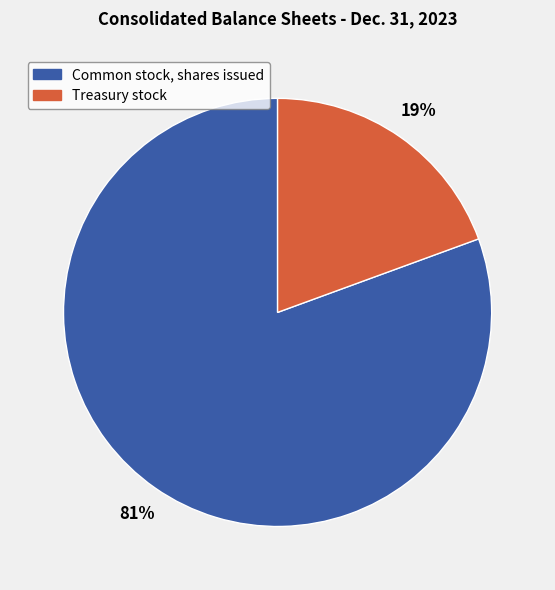

To the nearest percent, what is the combined percentage of Treasury stock and Common stock, shares issued?

100%